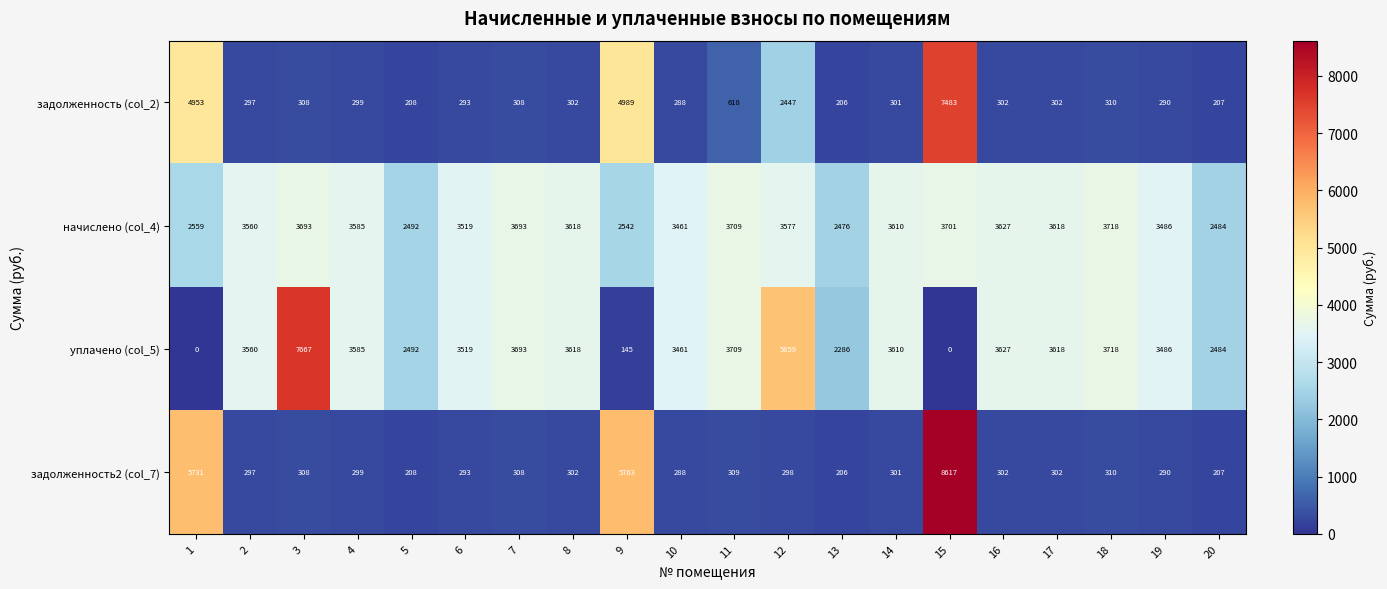

At which category does the chart reach its peak across all series?

15